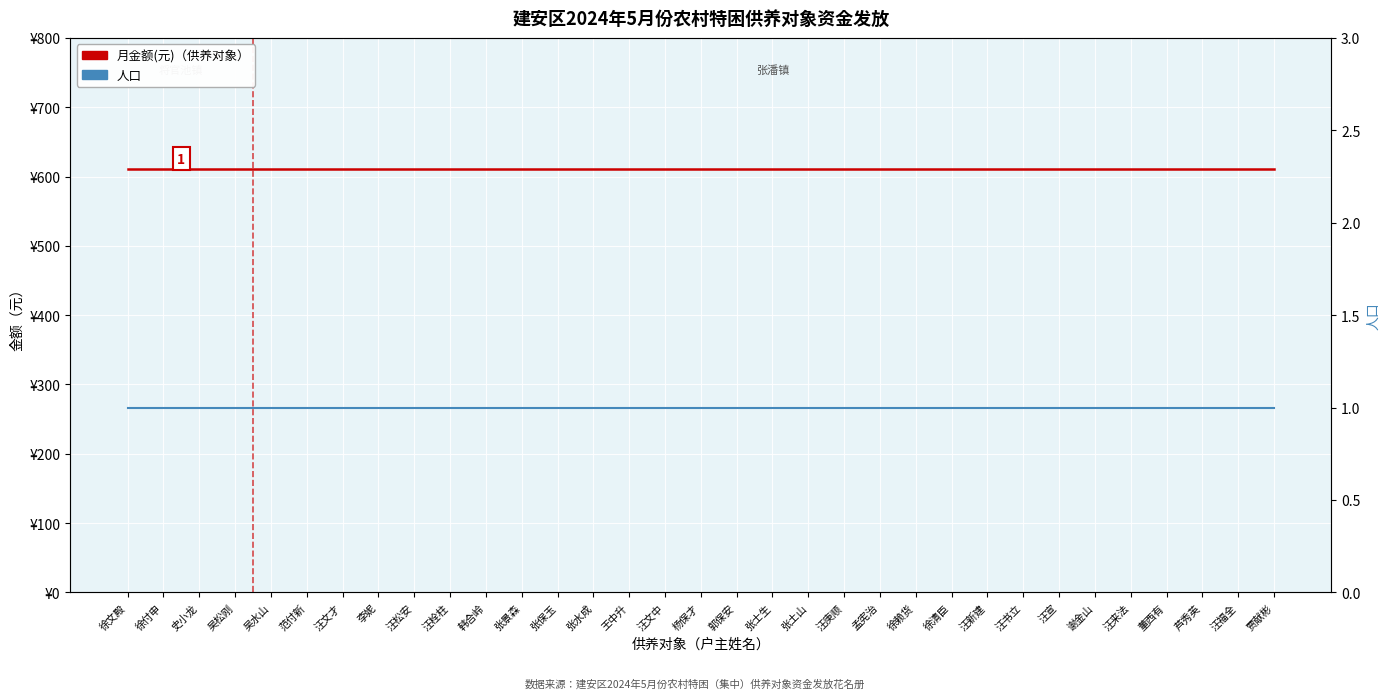

What is the average value of the 月金额(元)（供养对象） series?

611